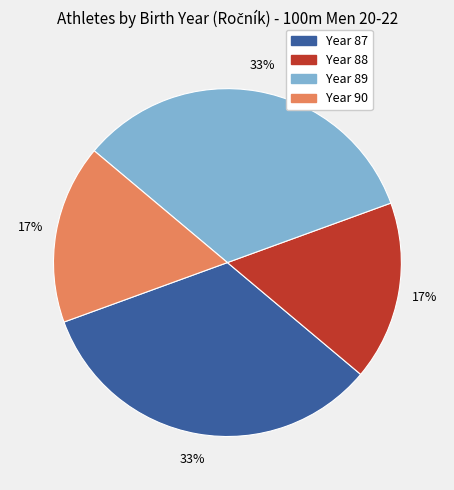

Is there a majority slice in this chart?

No